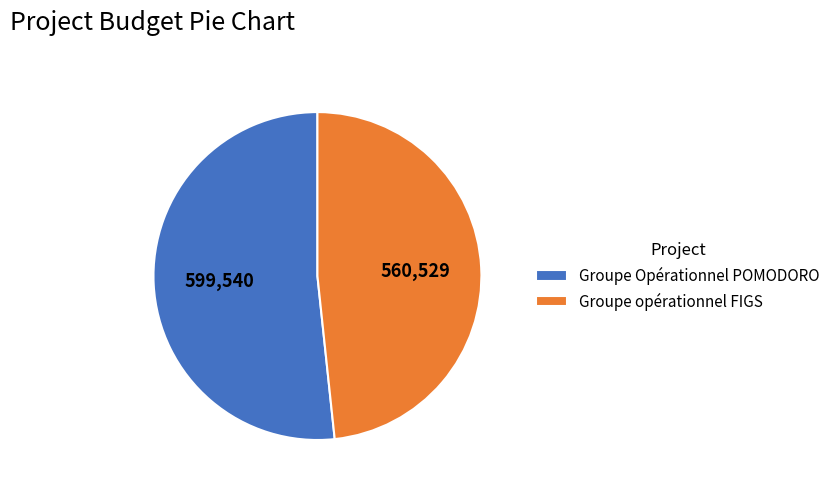

What is the majority slice?

Groupe Opérationnel POMODORO